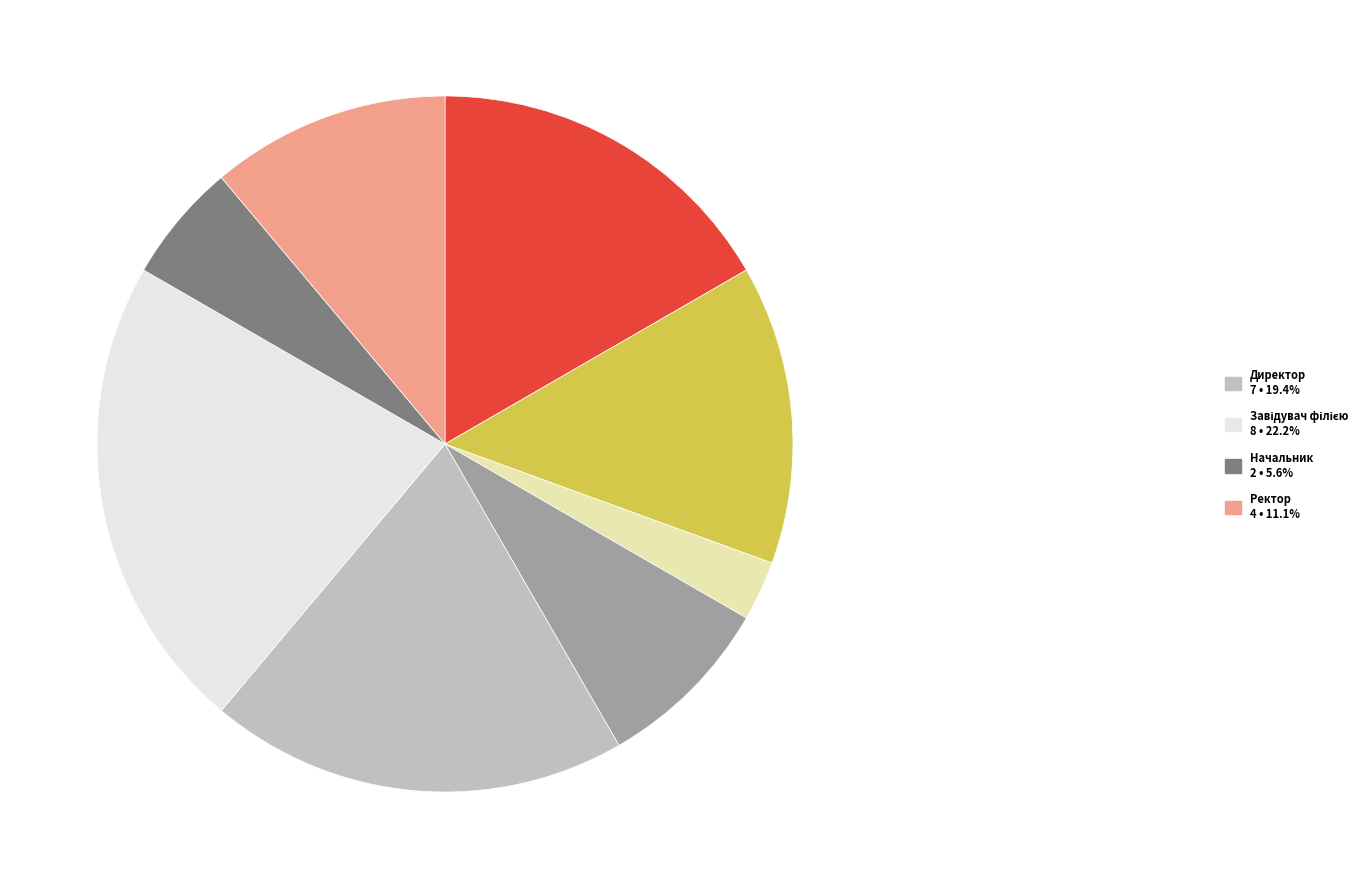

Is there any slice that represents more than half of the pie?

No